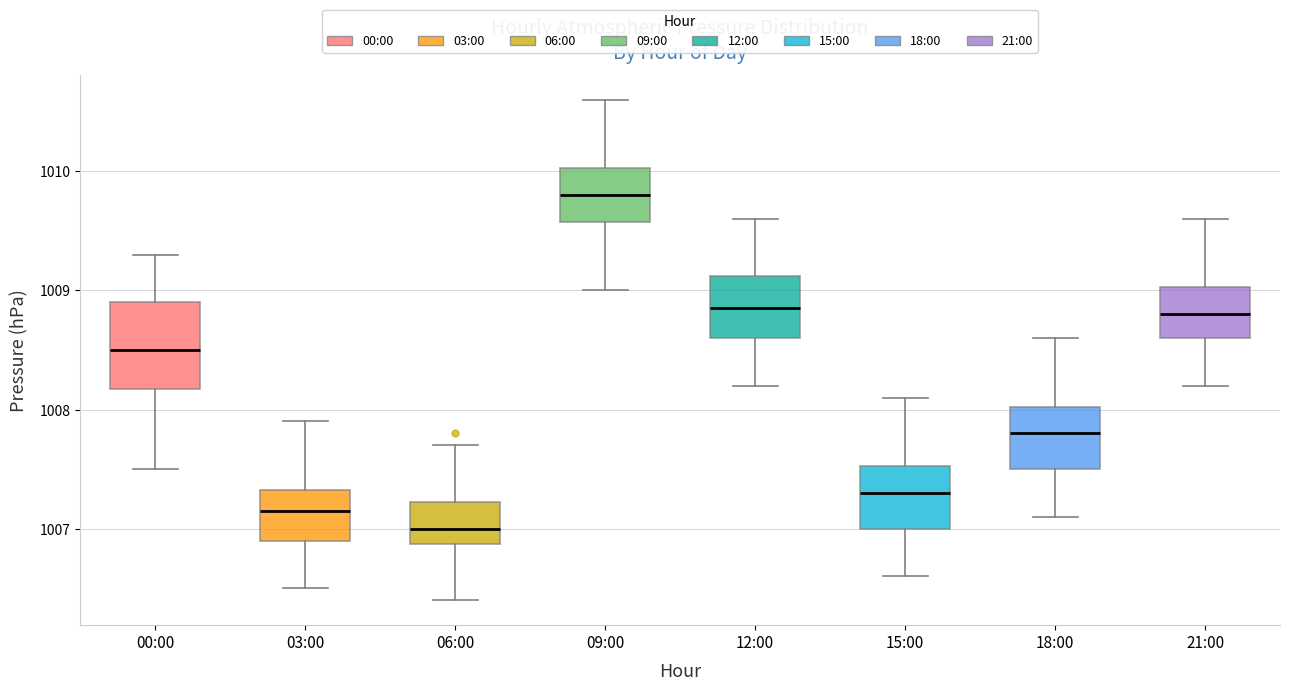

Reading left to right, read every box against the y-axis: the position of its median line, the range the box covers, and the ends of its whiskers. The values are not printed on the chart, so give them approximately, as read against the axis.

00:00: median 1008.5, box 1008.2 to 1008.9, whiskers 1007.5 to 1009.3
03:00: median 1007.2, box 1006.9 to 1007.3, whiskers 1006.5 to 1007.9
06:00: median 1007.0, box 1006.9 to 1007.2, whiskers 1006.4 to 1007.7
09:00: median 1009.8, box 1009.6 to 1010.0, whiskers 1009.0 to 1010.6
12:00: median 1008.9, box 1008.6 to 1009.1, whiskers 1008.2 to 1009.6
15:00: median 1007.3, box 1007.0 to 1007.5, whiskers 1006.6 to 1008.1
18:00: median 1007.8, box 1007.5 to 1008.0, whiskers 1007.1 to 1008.6
21:00: median 1008.8, box 1008.6 to 1009.0, whiskers 1008.2 to 1009.6